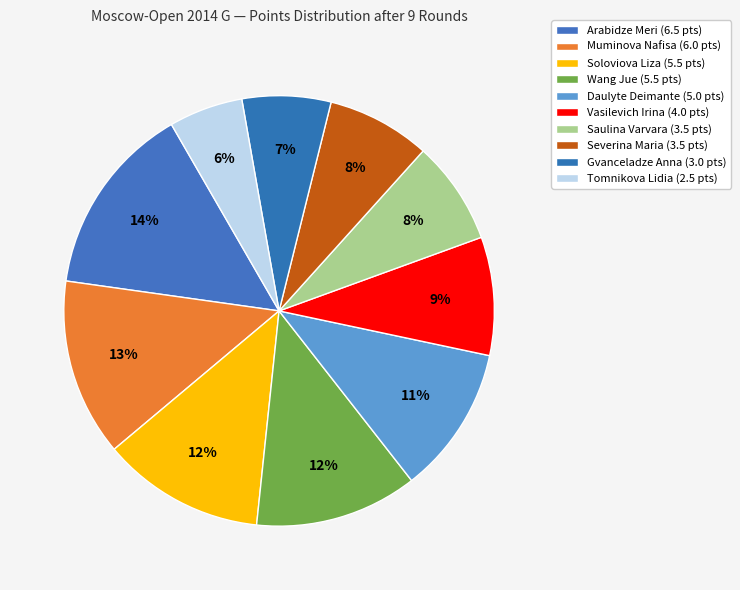

How many segments does this pie chart have?

10